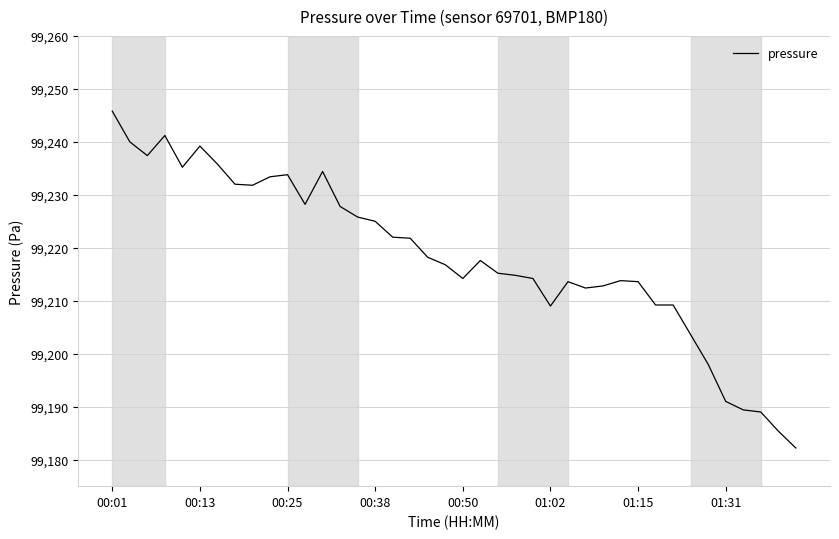

What is the sum of all values?

3968733.8